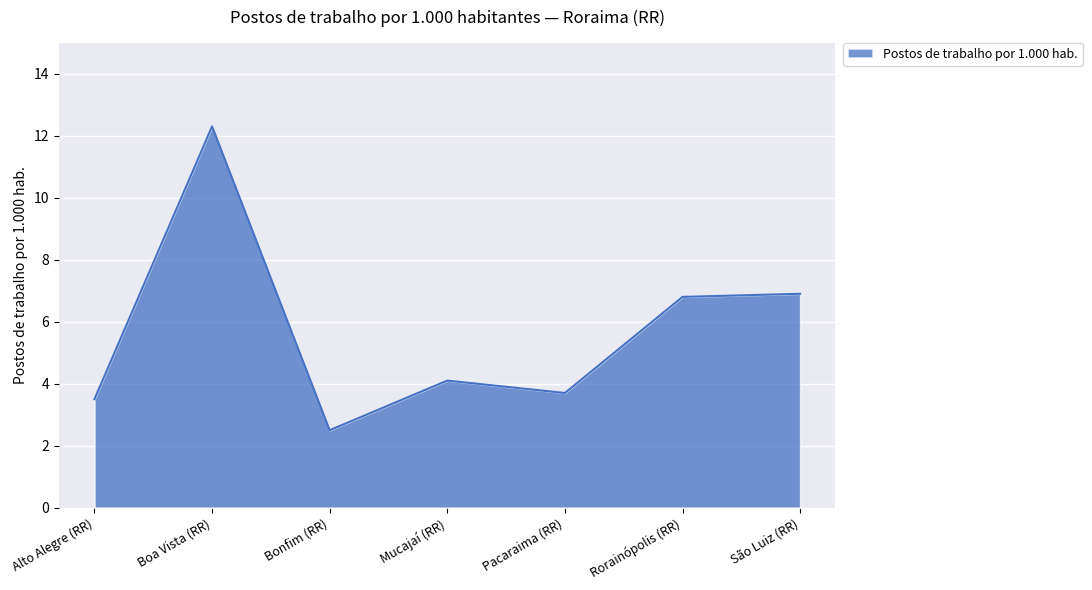

Does the chart have visible grid lines?

Yes